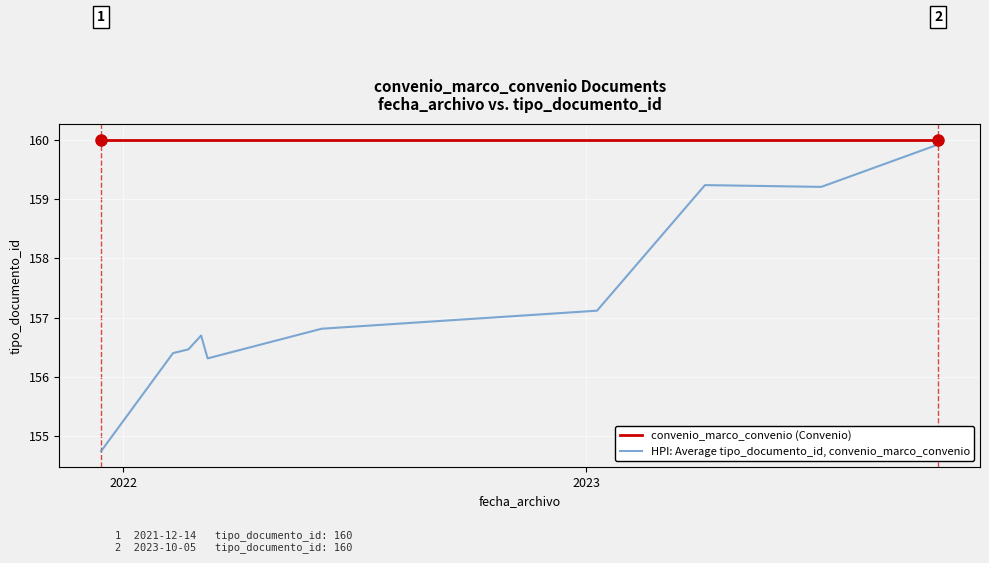

List the series in order of their overall mean, lowest first.

HPI: Average tipo_documento_id, convenio_marco_convenio, convenio_marco_convenio (Convenio)